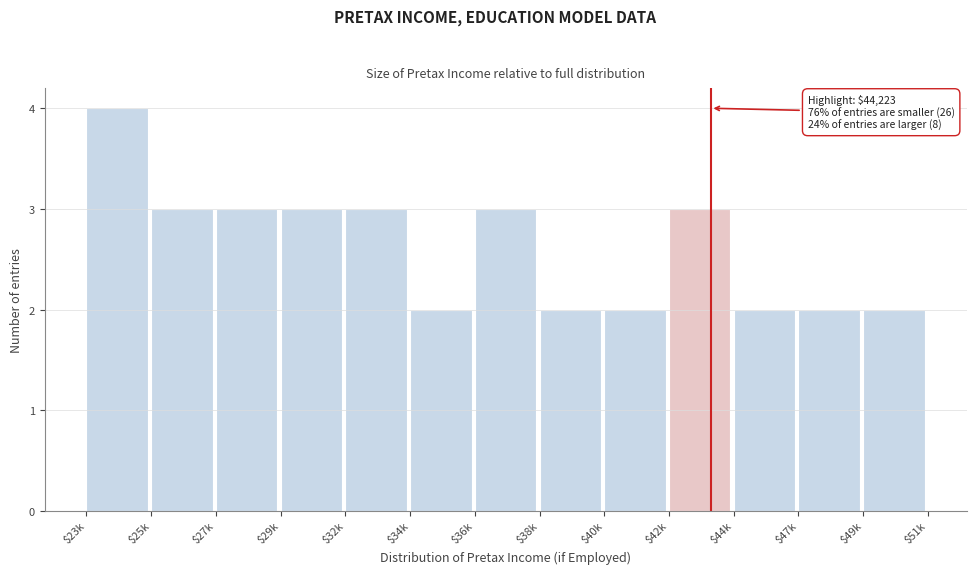

Reading left to right, extract all data points from this chart.

4	3	3	3	3	2	3	2	2	3	2	2	2